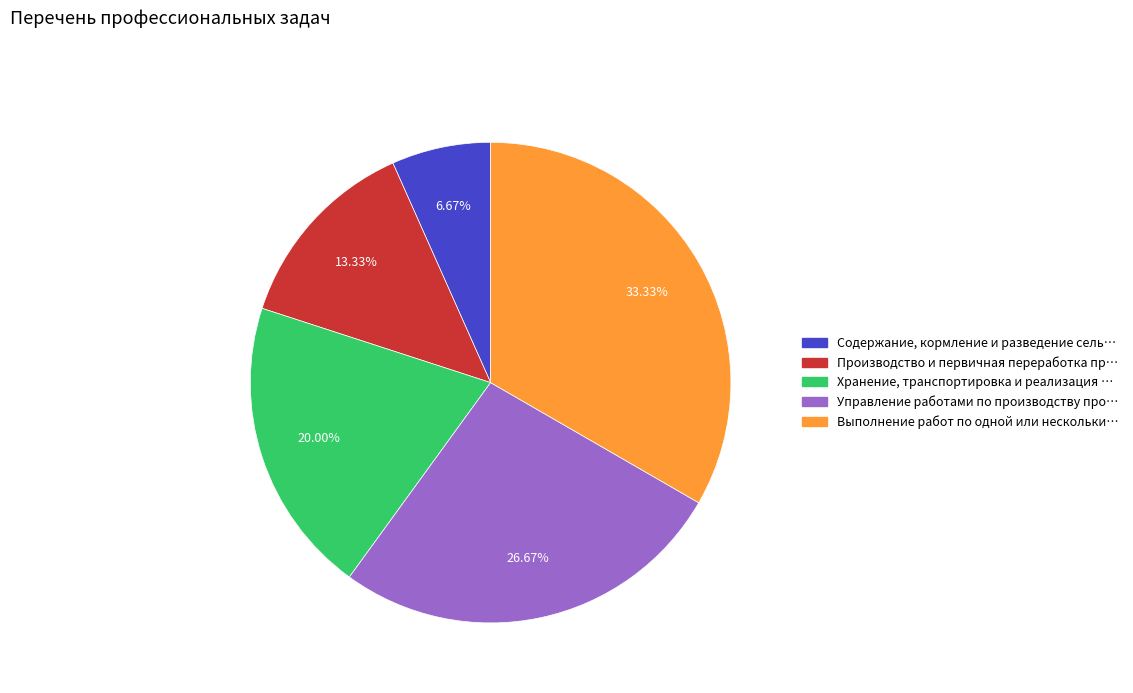

Is there any slice that represents more than half of the pie?

No